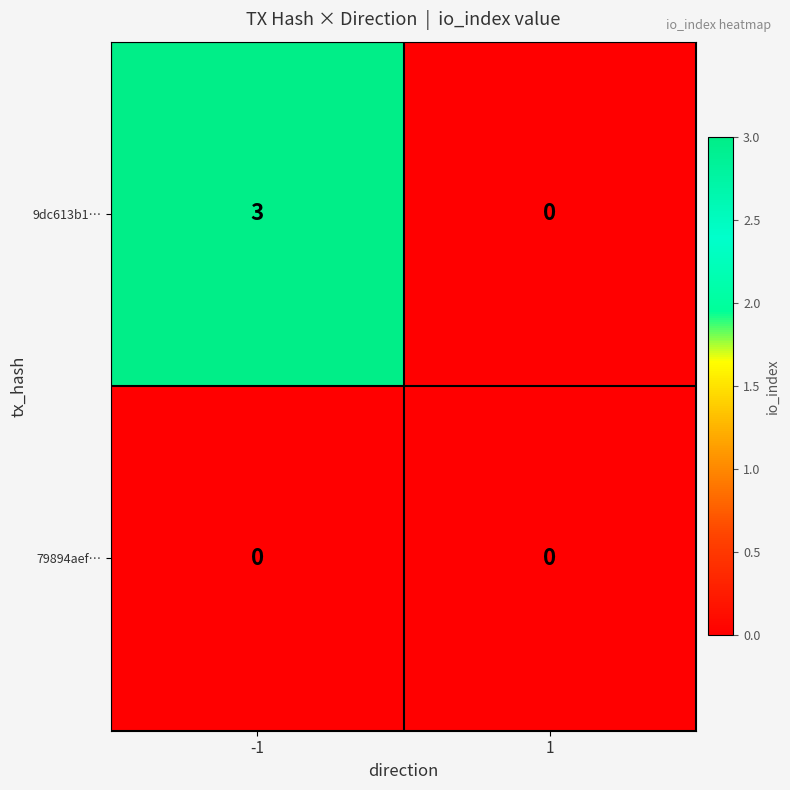

How many distinct data groups are displayed?

2